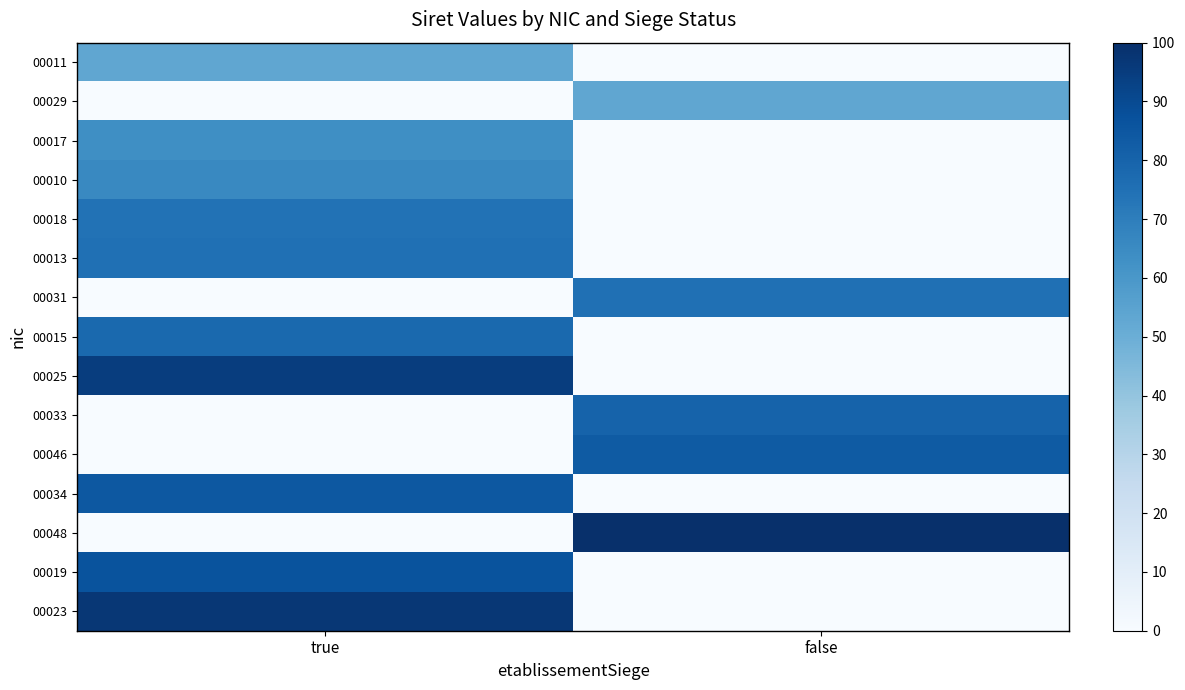

What is the sum of all 00048 values?

100.0